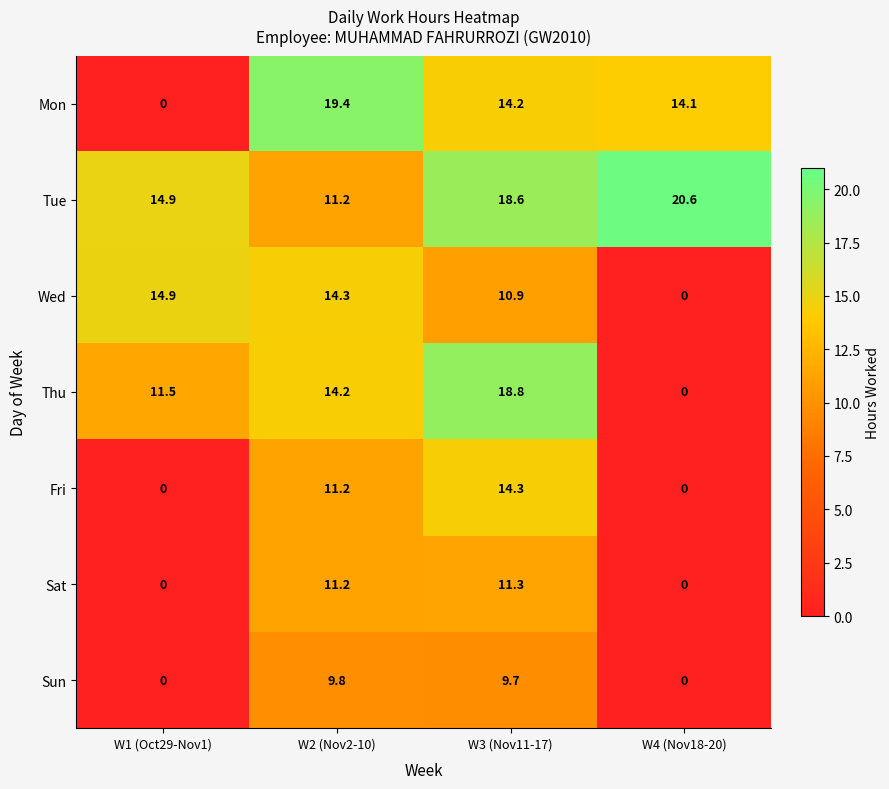

At which category is the sum across all series the highest?

W3 (Nov11-17)